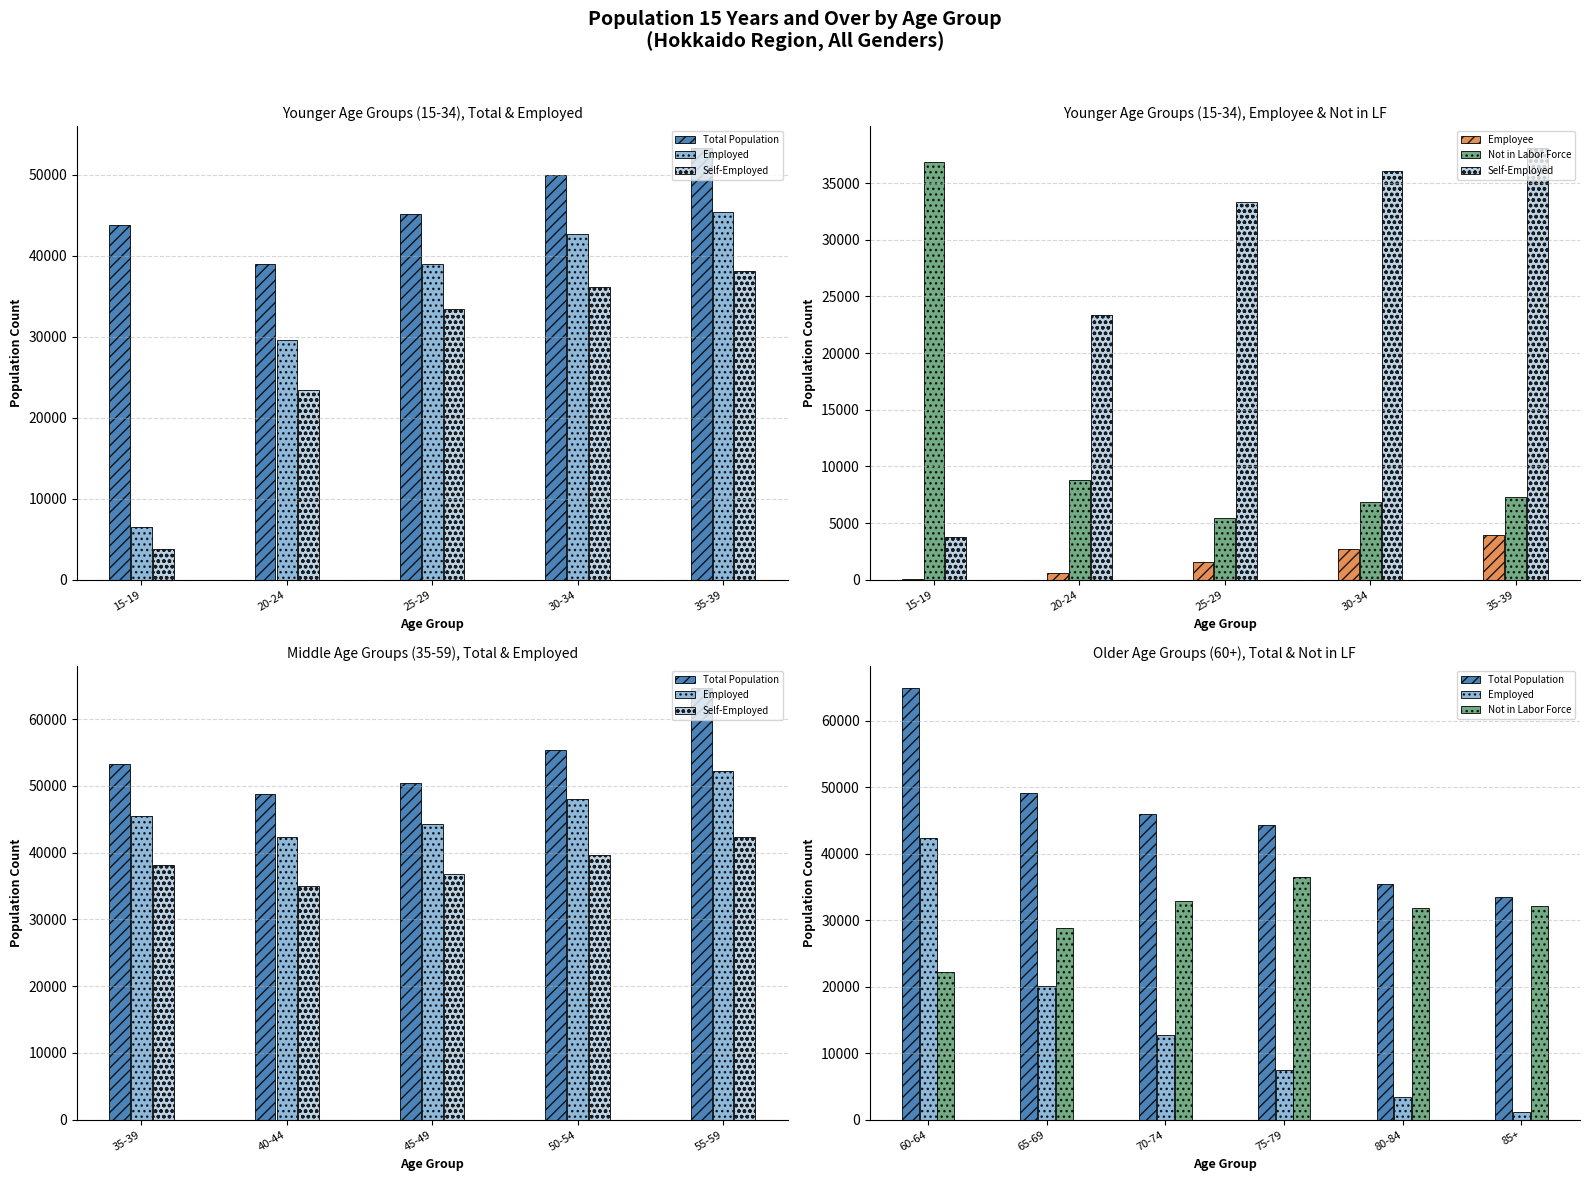

What is the greatest value displayed?

64932